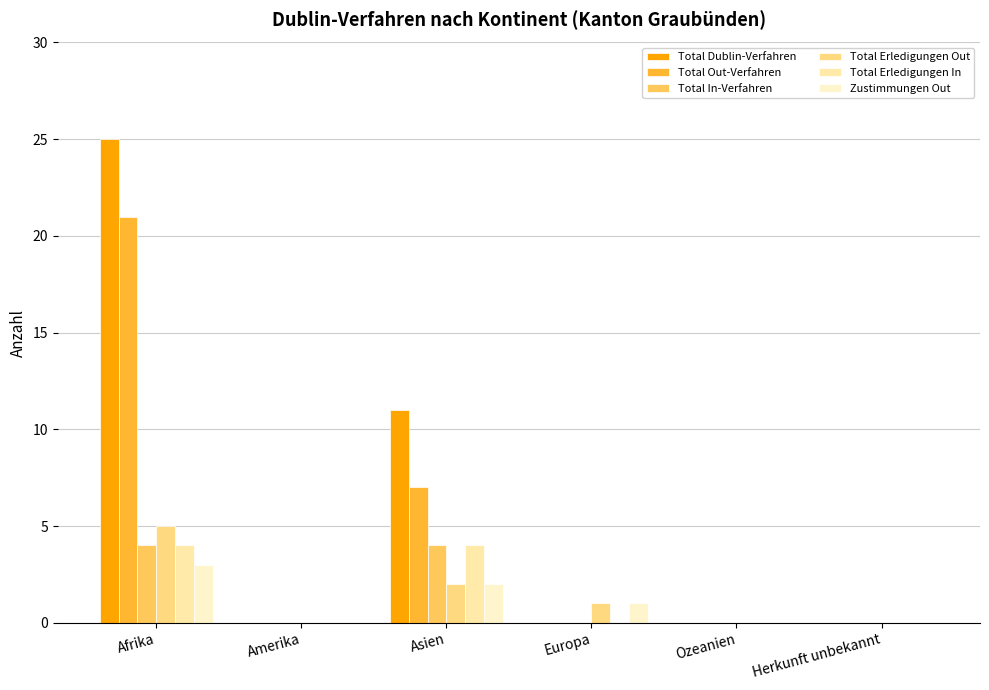

The value of Total Out-Verfahren at Afrika is 4. True or false?

False